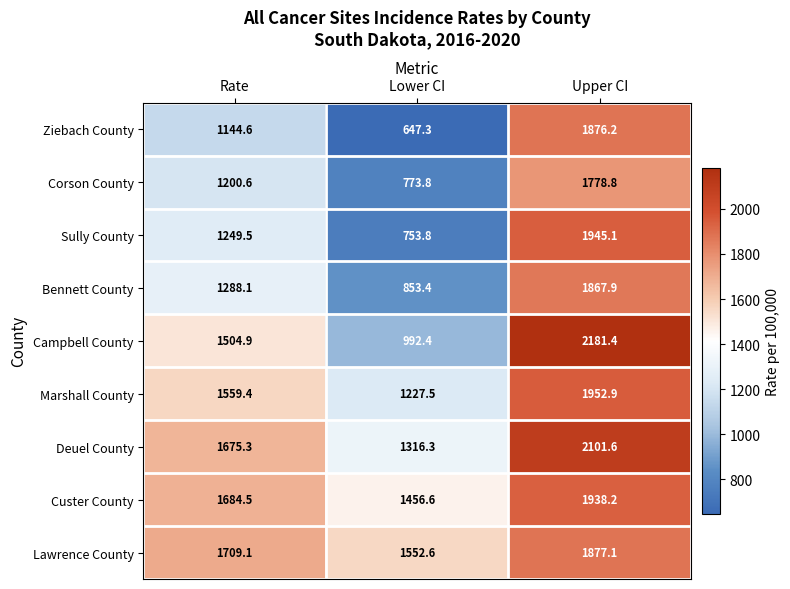

Which series has the largest range (max minus min)?

Ziebach County